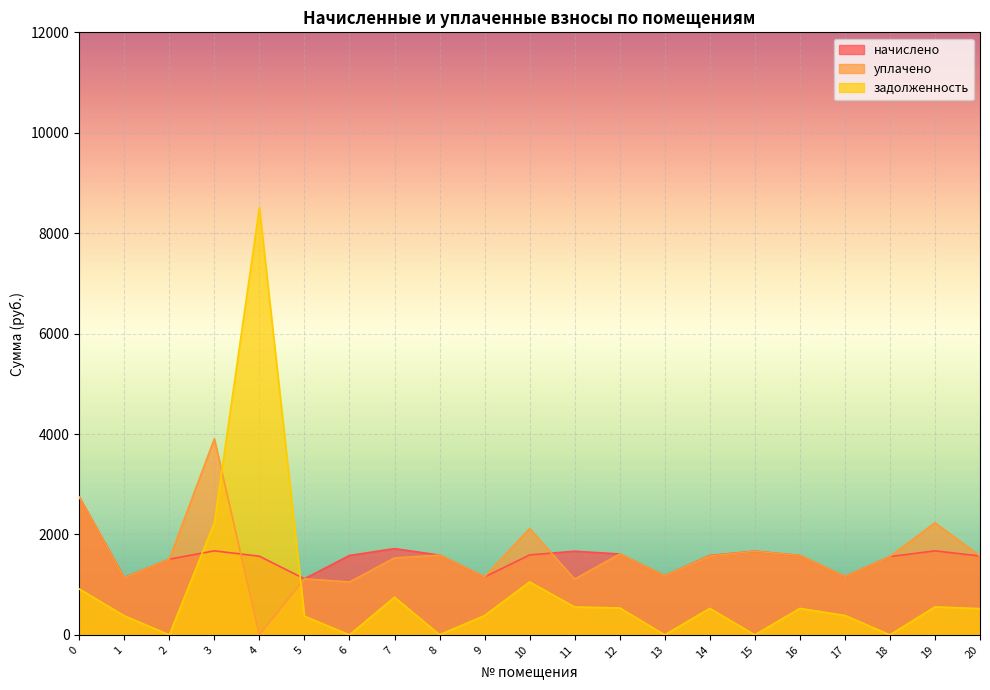

Reading right to left, extract all data points from this chart.

начислено: 1570.7	1673.9	1559.6	1161.4	1581.7	1666.5	1581.7	1176.2	1611.2	1666.5	1592.8	1154.0	1589.1	1718.1	1581.7	1117.2	1567.0	1673.9	1508.0	1139.3	2746.8
уплачено: 1570.7	2231.9	1559.6	1161.4	1581.7	1666.5	1573.7	1176.2	1611.2	1111.0	2116.8	1156.4	1589.1	1532.4	1054.5	1117.2	0.0	3905.8	1508.0	1136.6	2746.8
задолженность: 523.5	558.0	0.0	387.1	527.2	0.0	527.2	0.0	537.1	555.5	1055.0	384.7	2.7	750.3	0.0	372.4	8512.1	2231.9	0.0	379.8	915.6